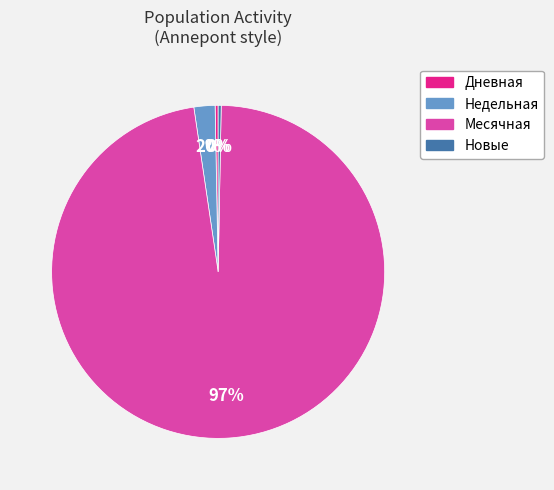

Is there any slice that represents more than half of the pie?

Yes